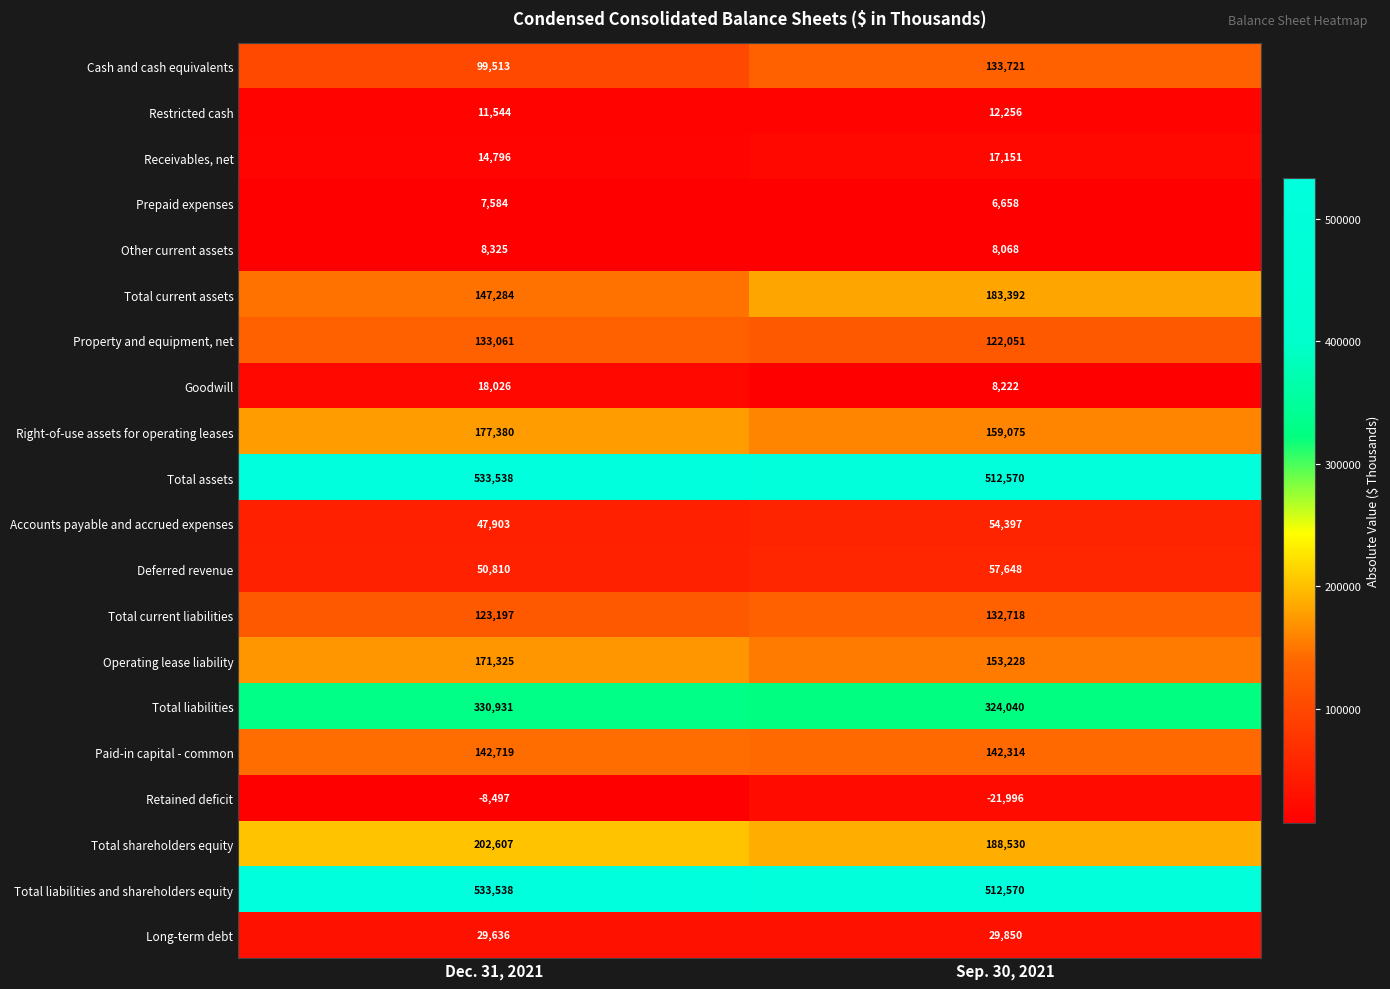

Rank the categories by Right-of-use assets for operating leases value from highest to lowest.

Dec. 31, 2021, Sep. 30, 2021